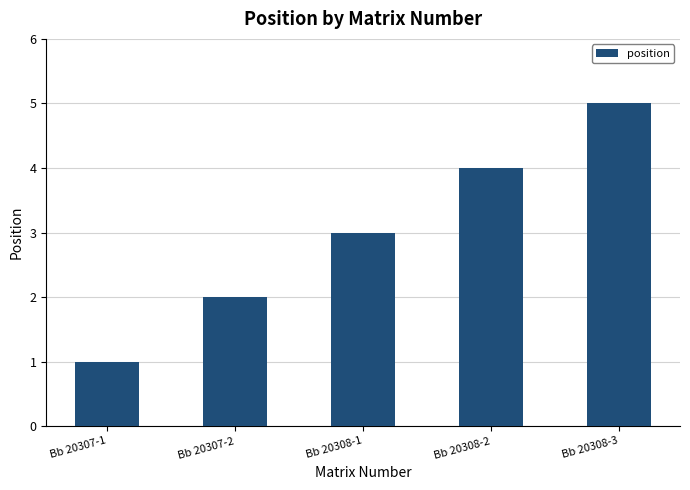

Which has a higher value, Bb 20308-1 or Bb 20308-3?

Bb 20308-3